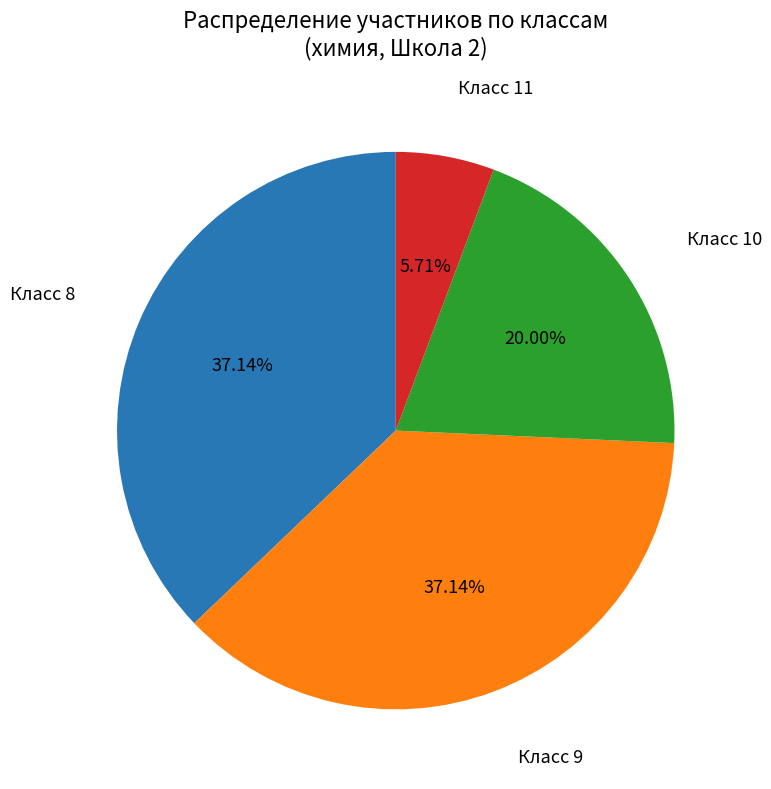

Does any single category account for the majority?

No